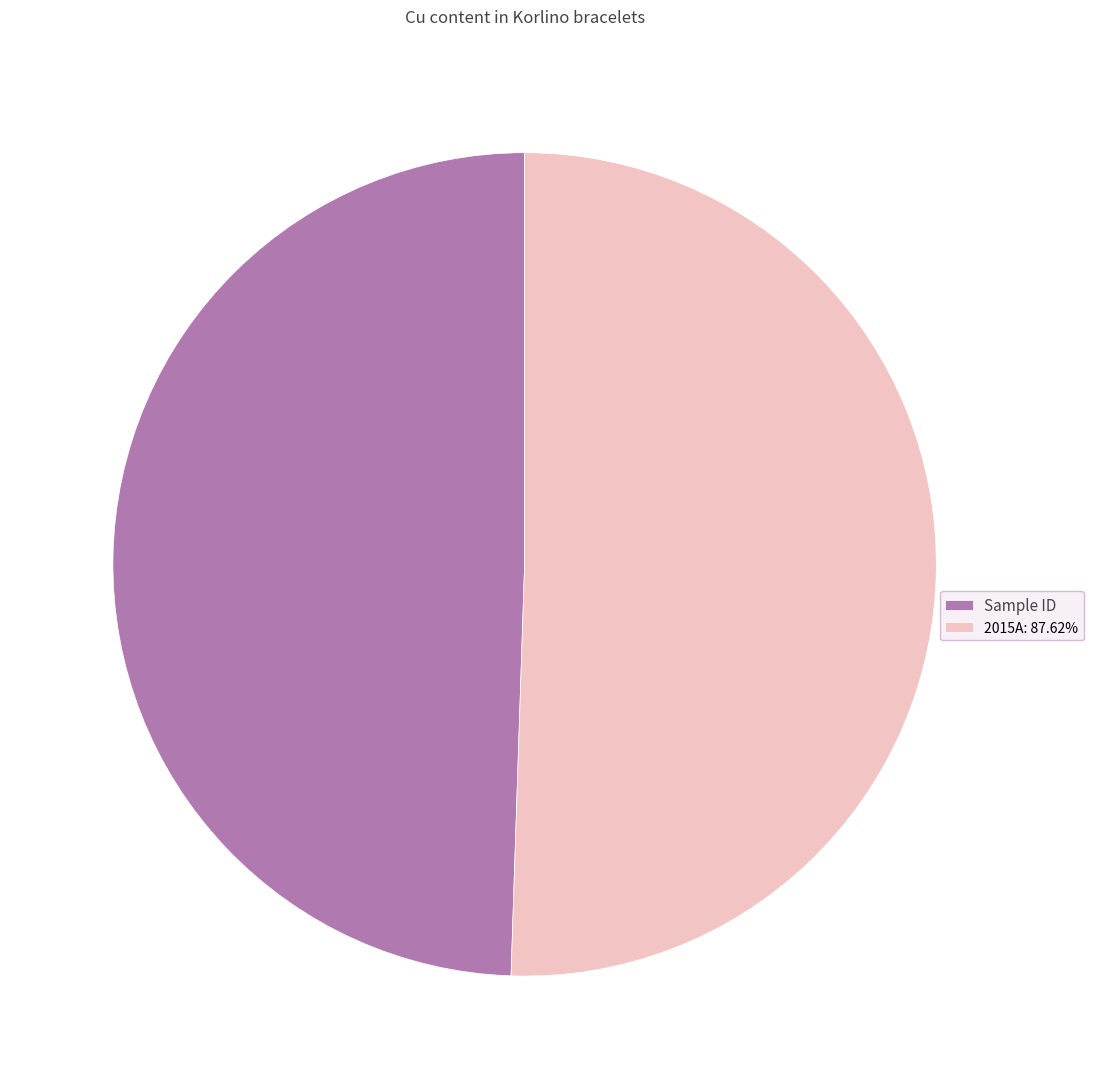

Is the sum of 2015A: 87.62% and Sample ID greater than half?

Yes